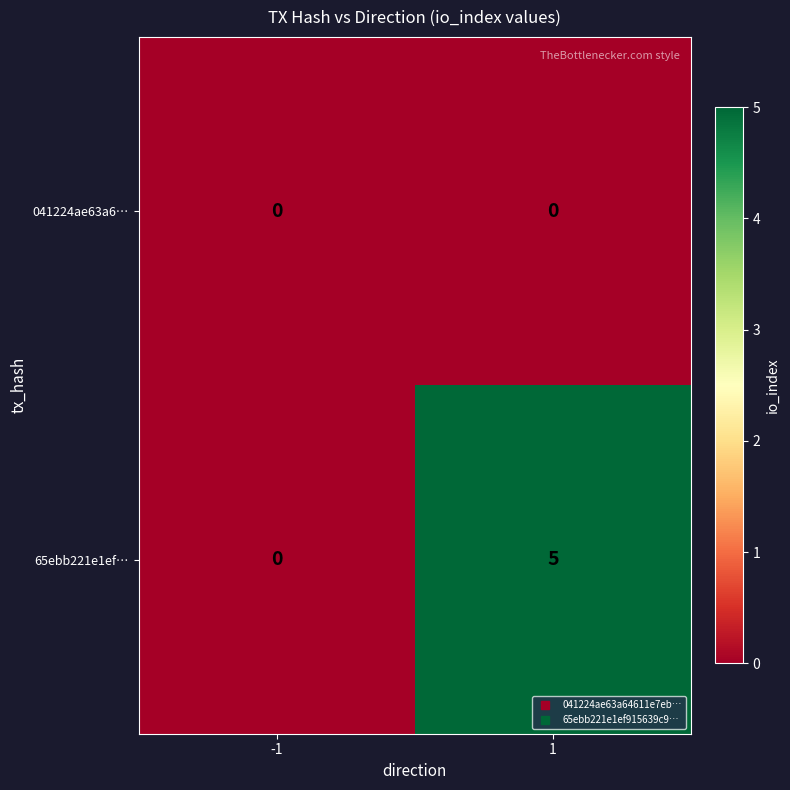

Reading left to right, extract all data points from this chart.

041224ae63a6…: -1=0	1=0
65ebb221e1ef…: -1=0	1=5